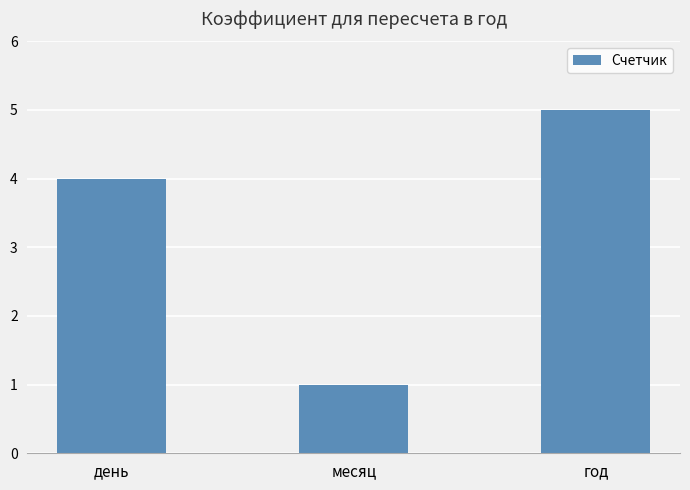

What is the average value?

3